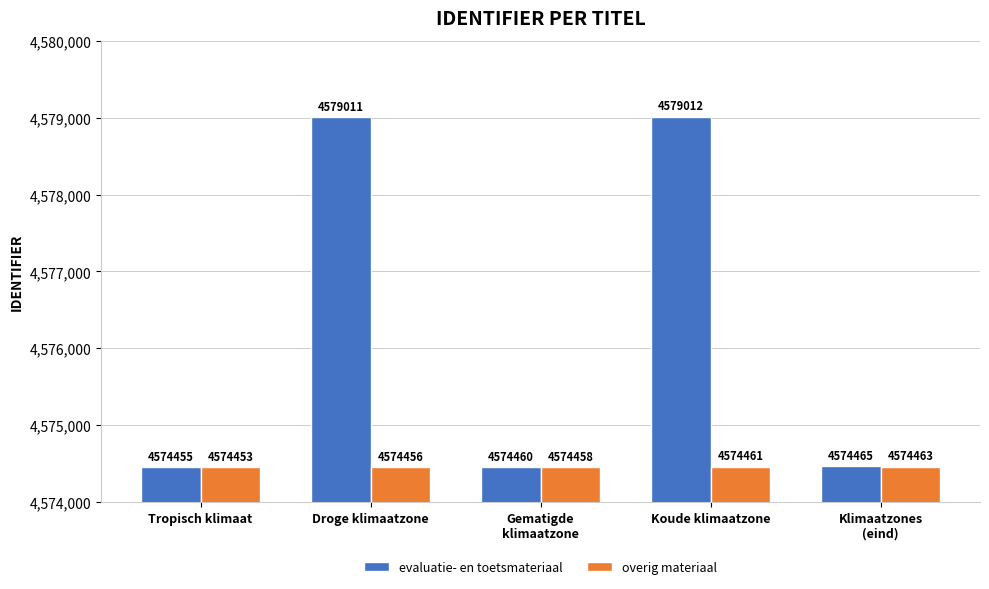

What is the difference between the evaluatie- en toetsmateriaal values at Gematigde
klimaatzone and Tropisch klimaat?

5